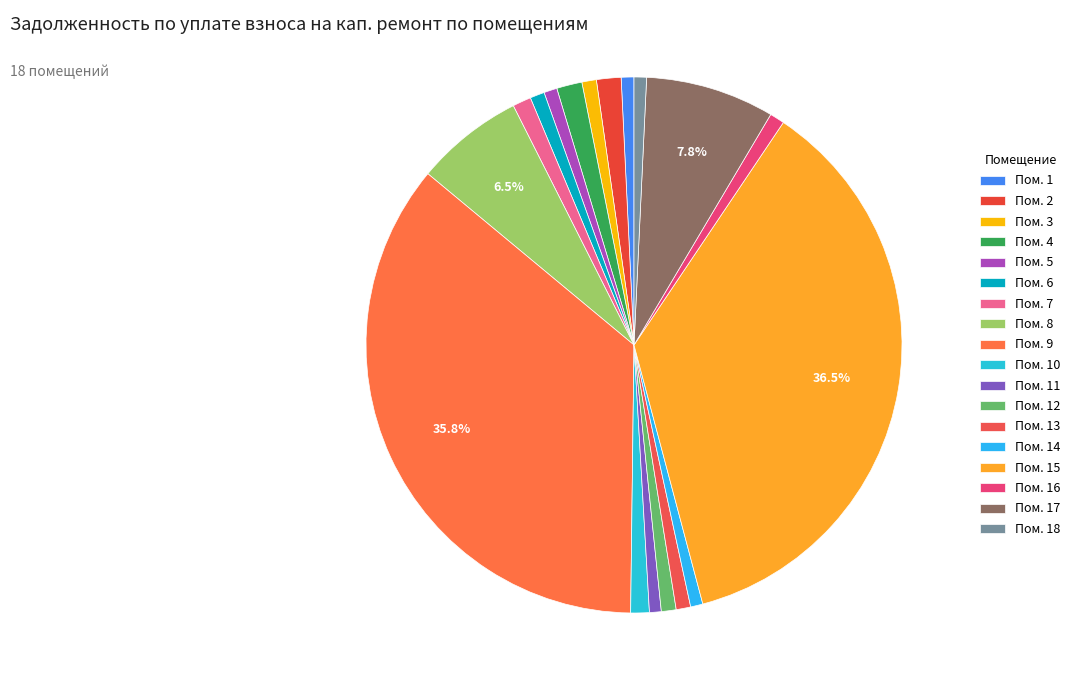

How many segments does this pie chart have?

18